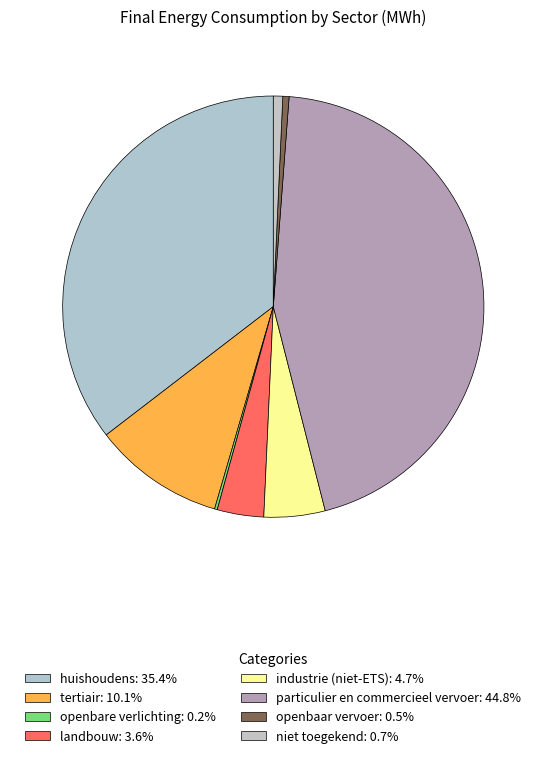

Is it true that niet toegekend is 1% of the pie?

True